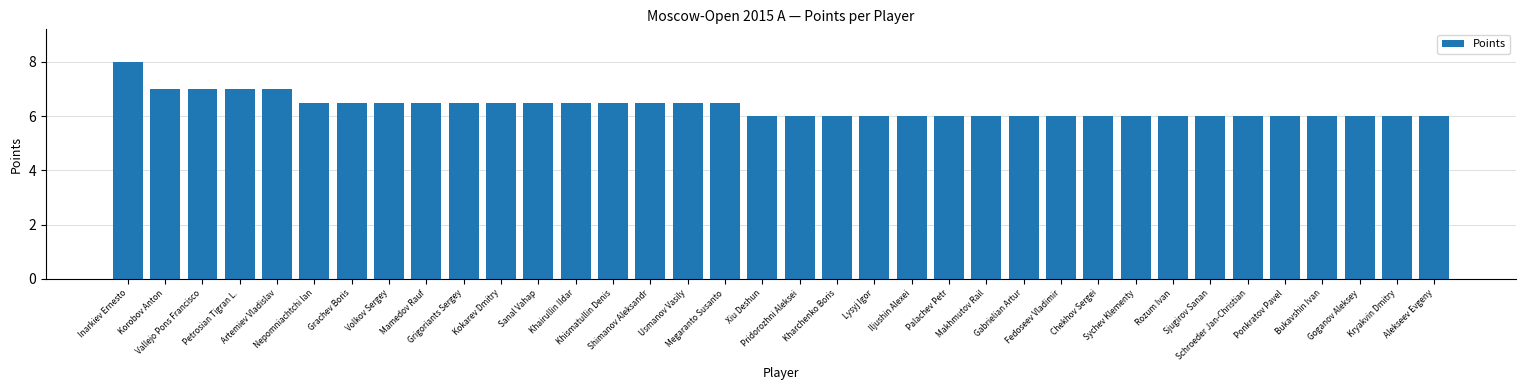

True or false: the data shows 11.5 at Mamedov Rauf.

False